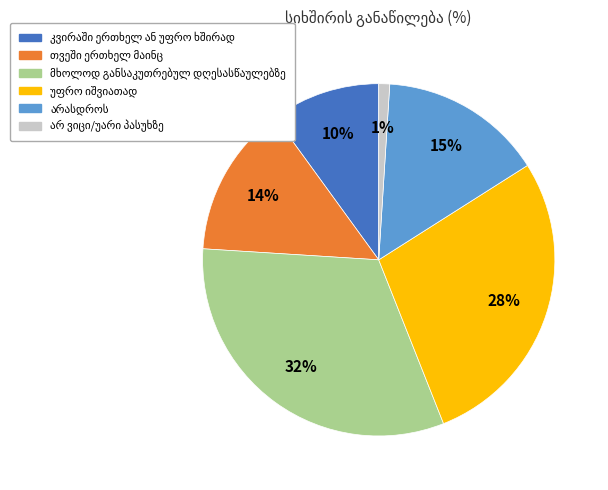

To the nearest percent, what is the average slice percentage?

17%